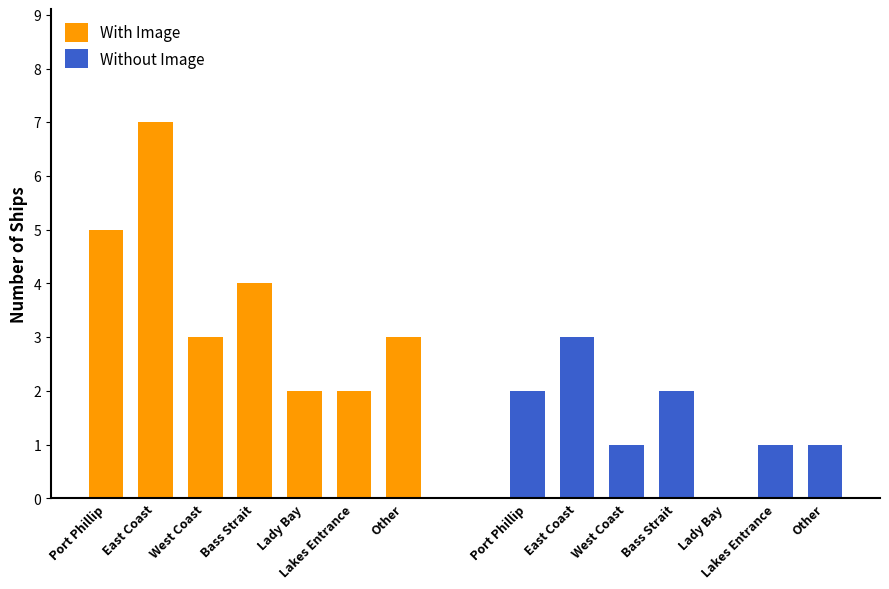

Between Bass Strait and Other, which series saw the biggest shift?

With Image